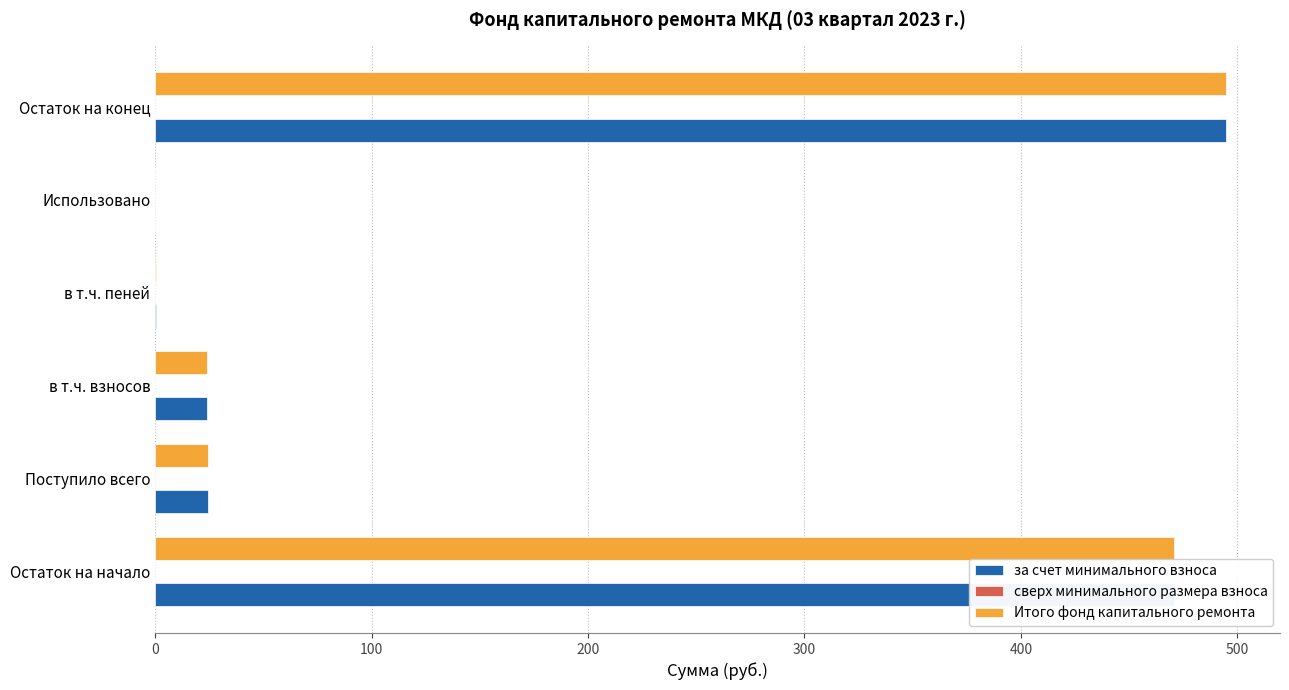

The за счет минимального взноса series shows 23.8 at в т.ч. взносов. True or false?

True